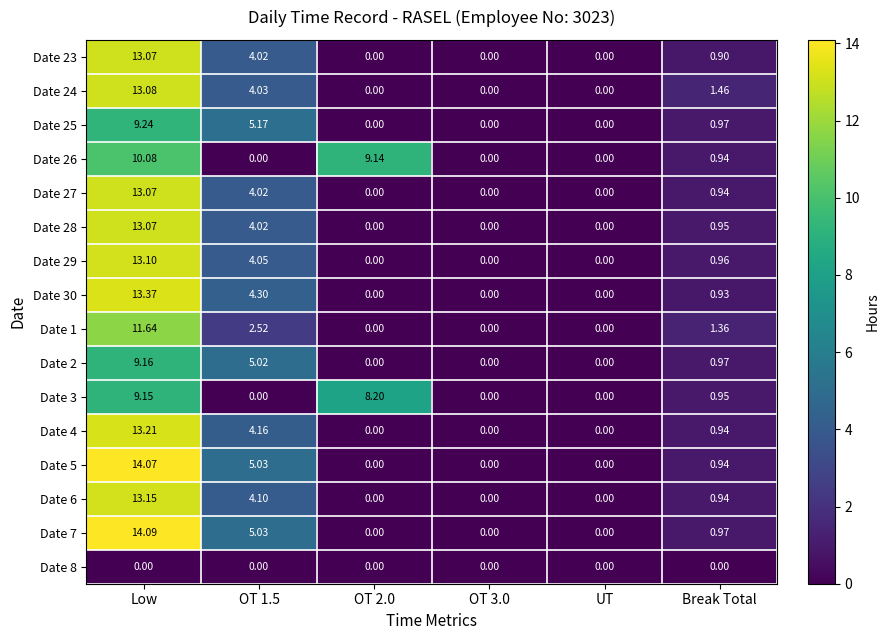

How many series are shown in this chart?

16